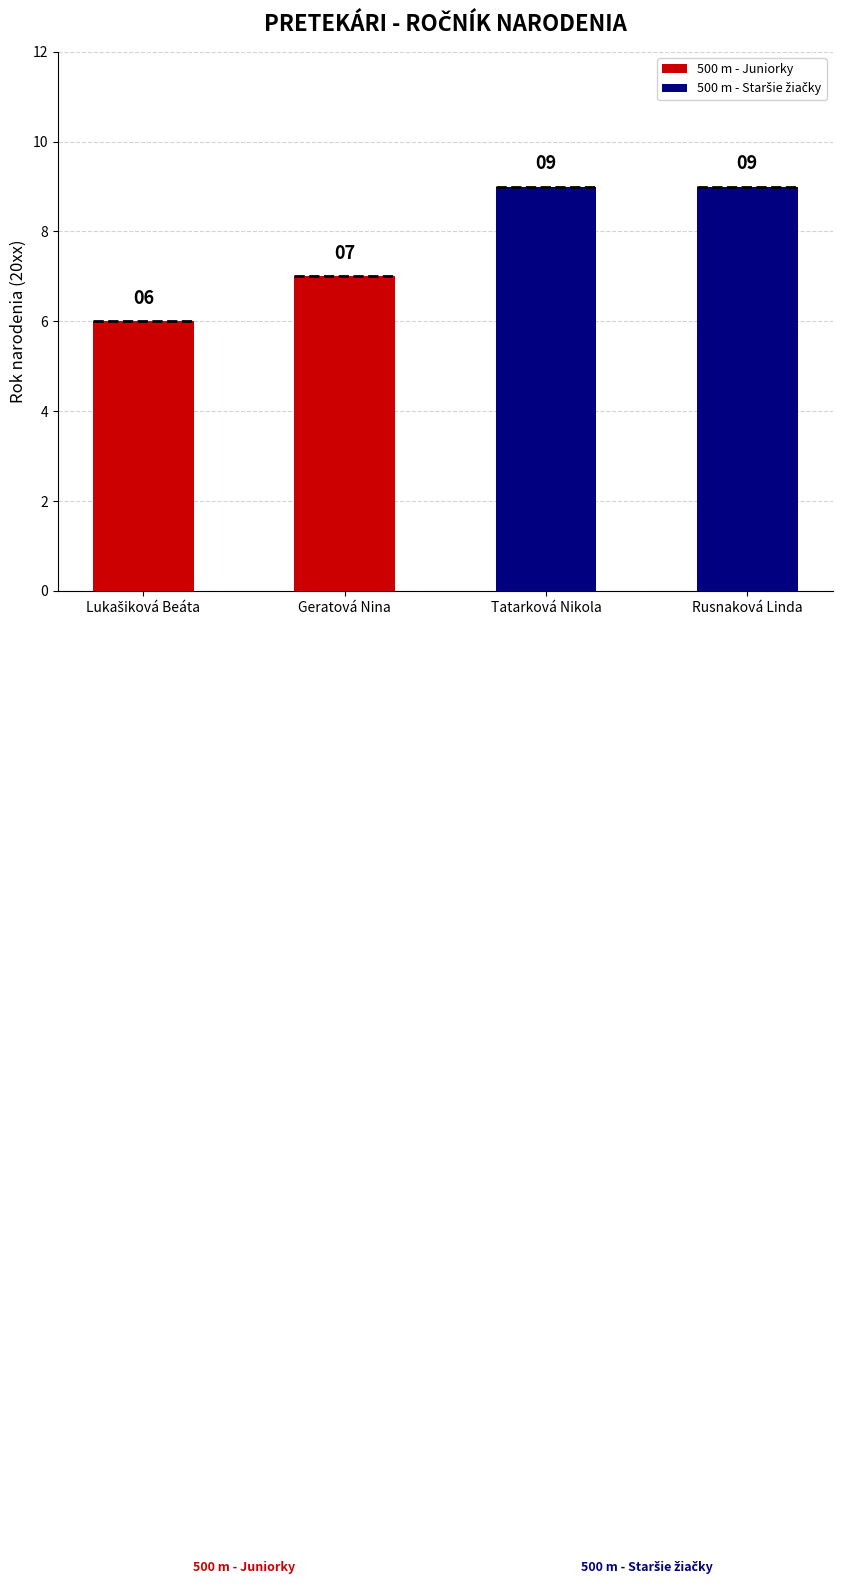

What is the average value?

8